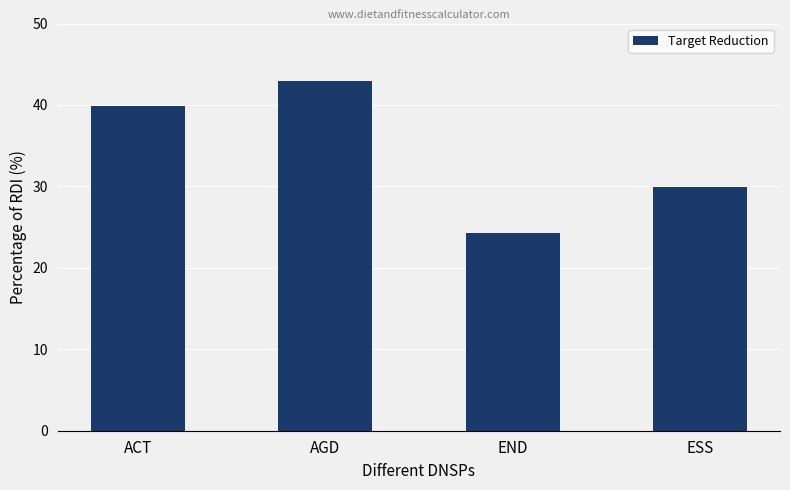

Which category has the highest value across all series?

AGD